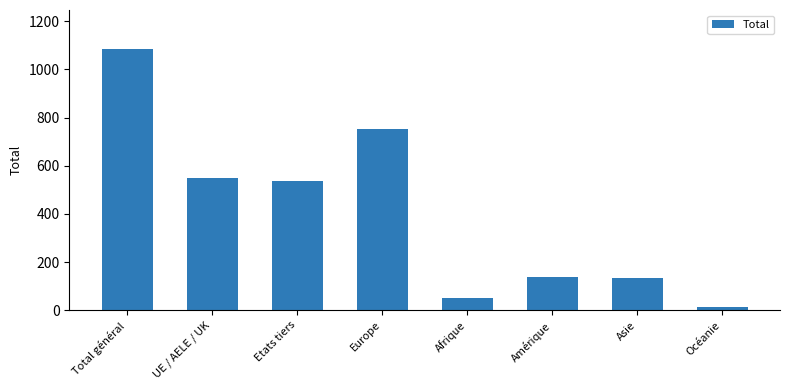

Reading left to right, what are all the values shown in this chart?

1084	548	536	751	50	138	133	12